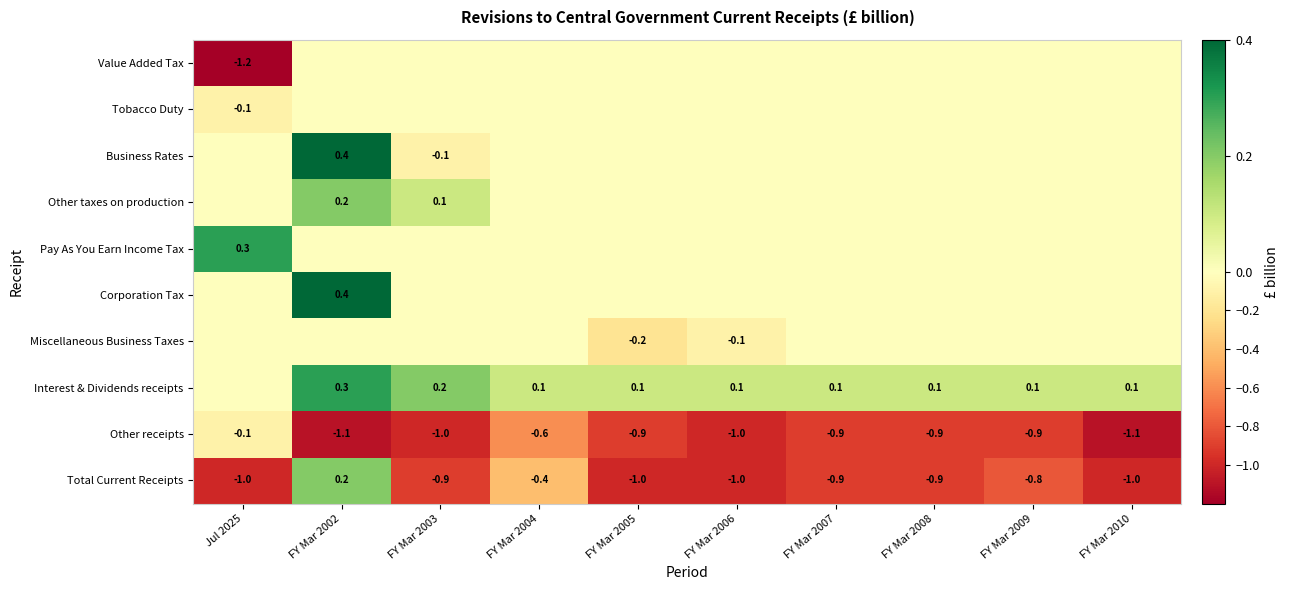

What is the sum of the Total Current Receipts values at Jul 2025 and FY Mar 2007?

-1.9